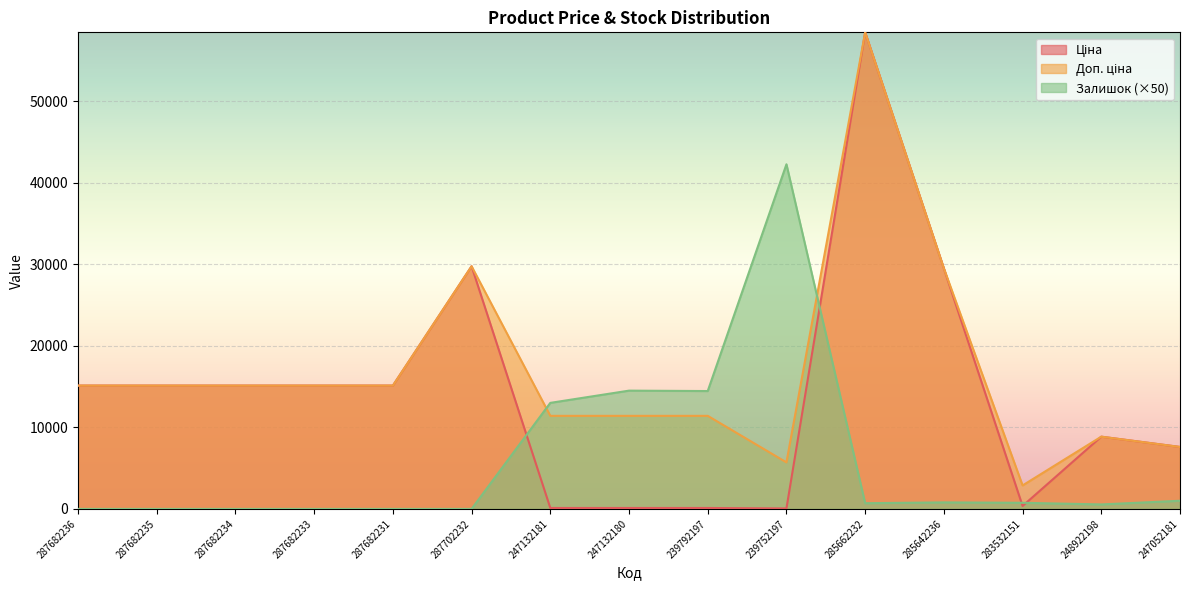

What value does the Доп. ціна series have at 239752197?

5705.0